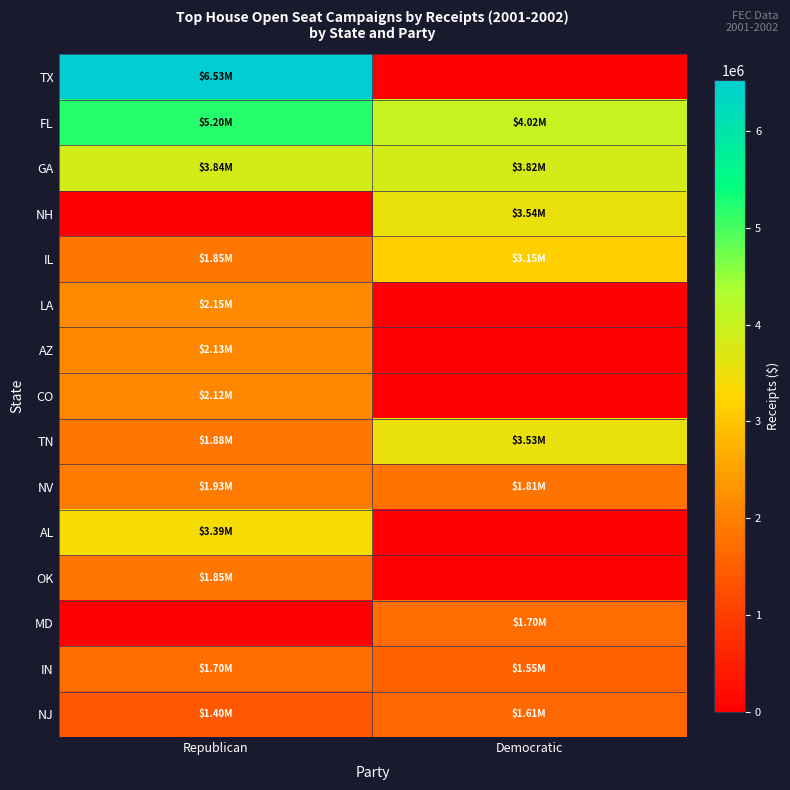

Which series changed the most between Republican and Democratic?

TX